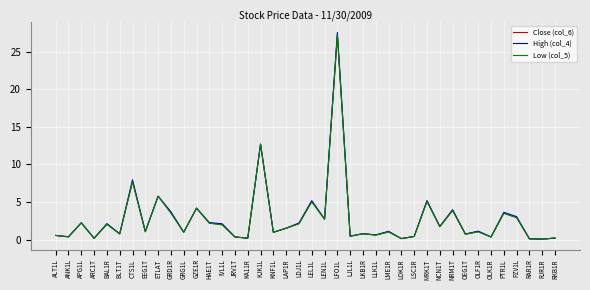

Which category has the highest value across all series?

LFO1L